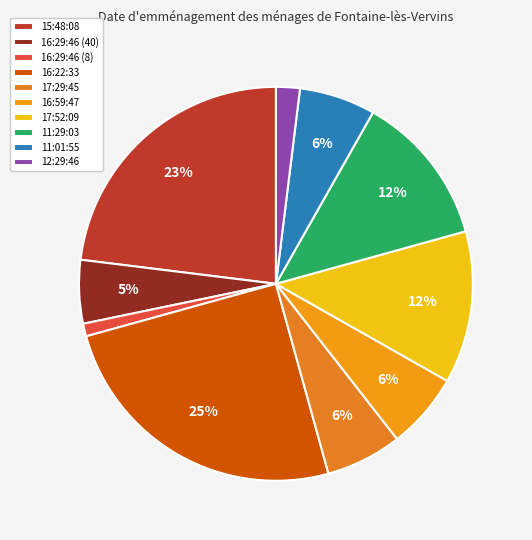

To the nearest percent, what percentage of the pie is 17:52:09?

12%